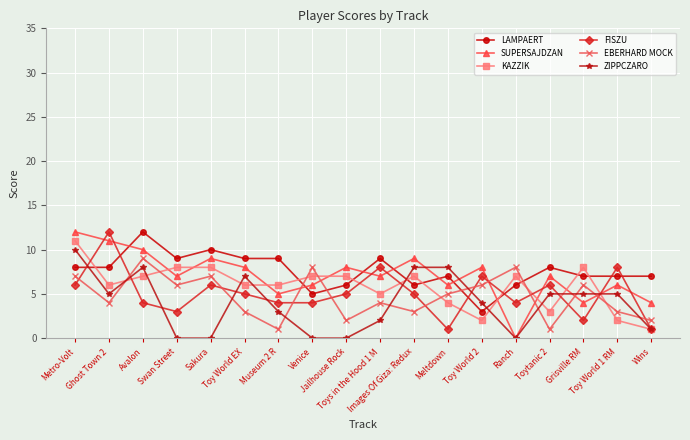

How many interior local peaks does the SUPERSAJDZAN series have?

6